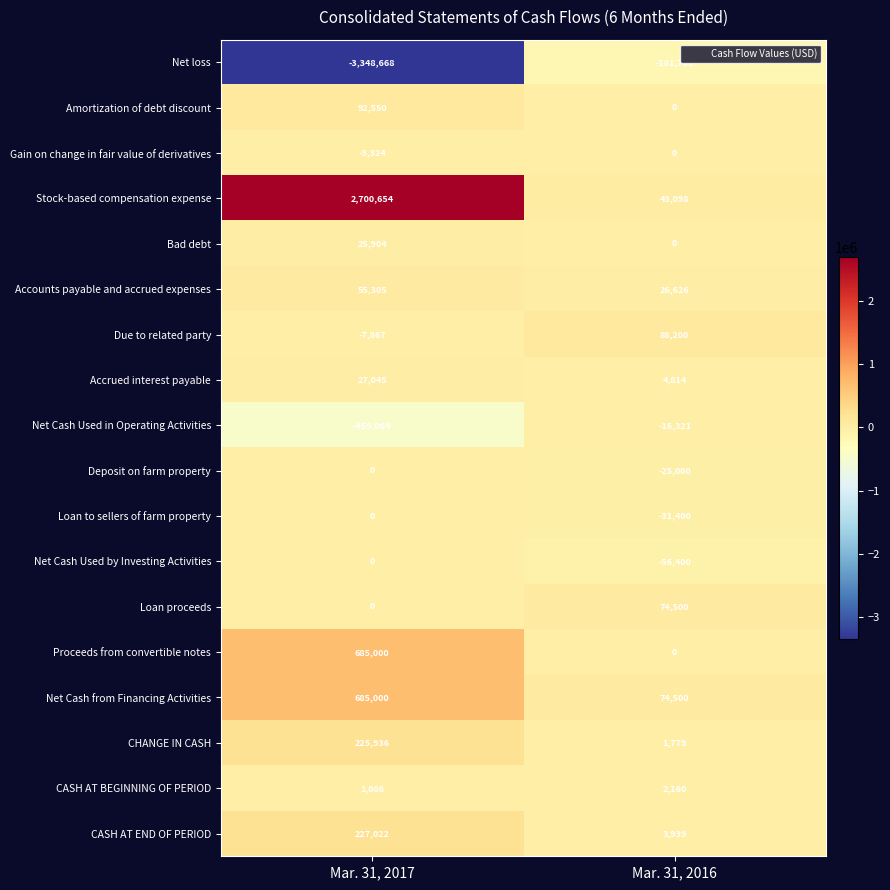

The CHANGE IN CASH series shows 1779 at Mar. 31, 2016. True or false?

True